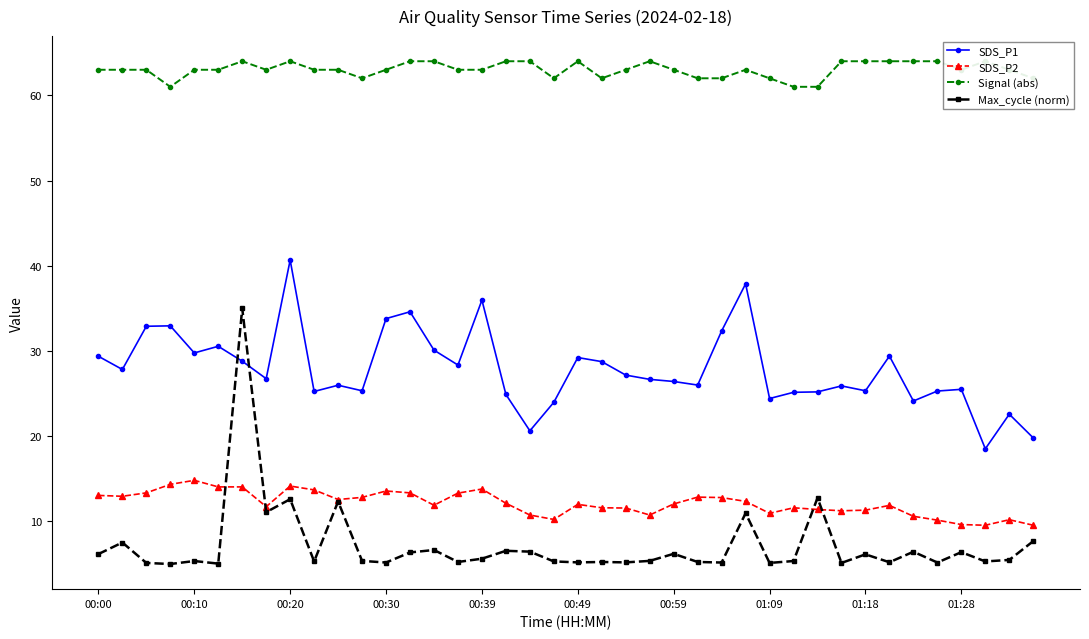

True or false: SDS_P2 and SDS_P1 cross at least once.

False